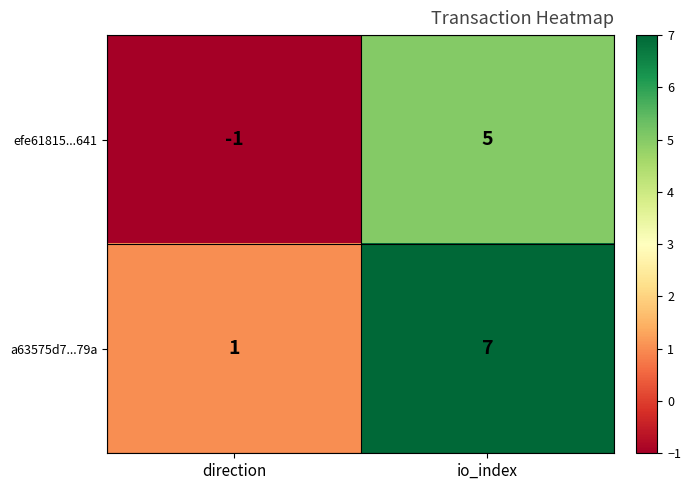

The a63575d7...79a series shows 1 at direction. True or false?

True